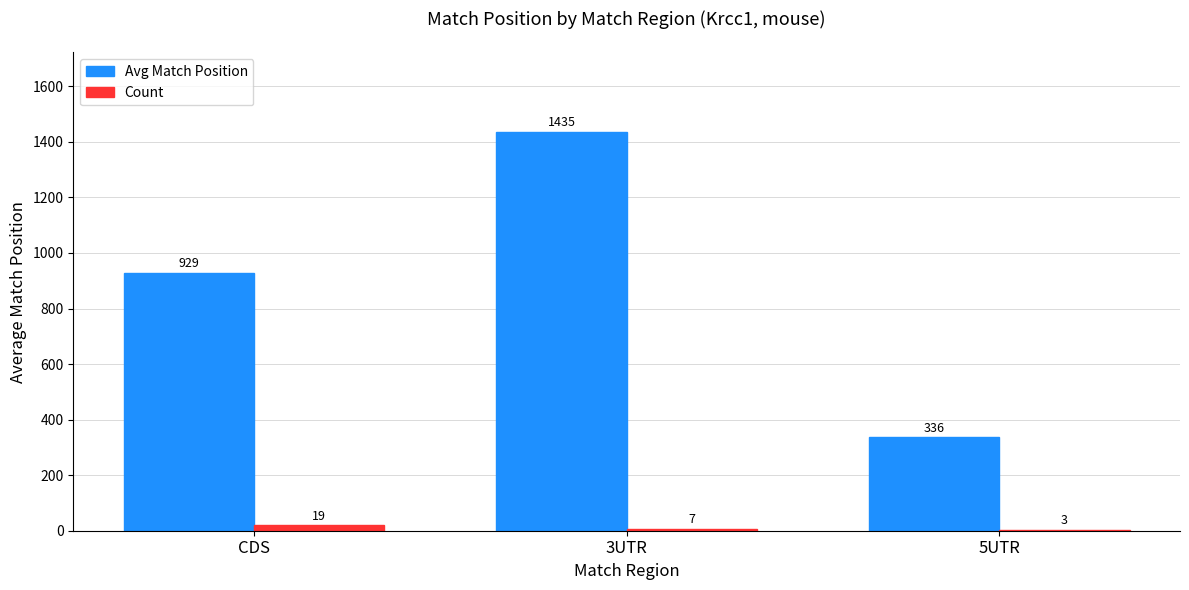

At which label is Count closest to 11?

3UTR